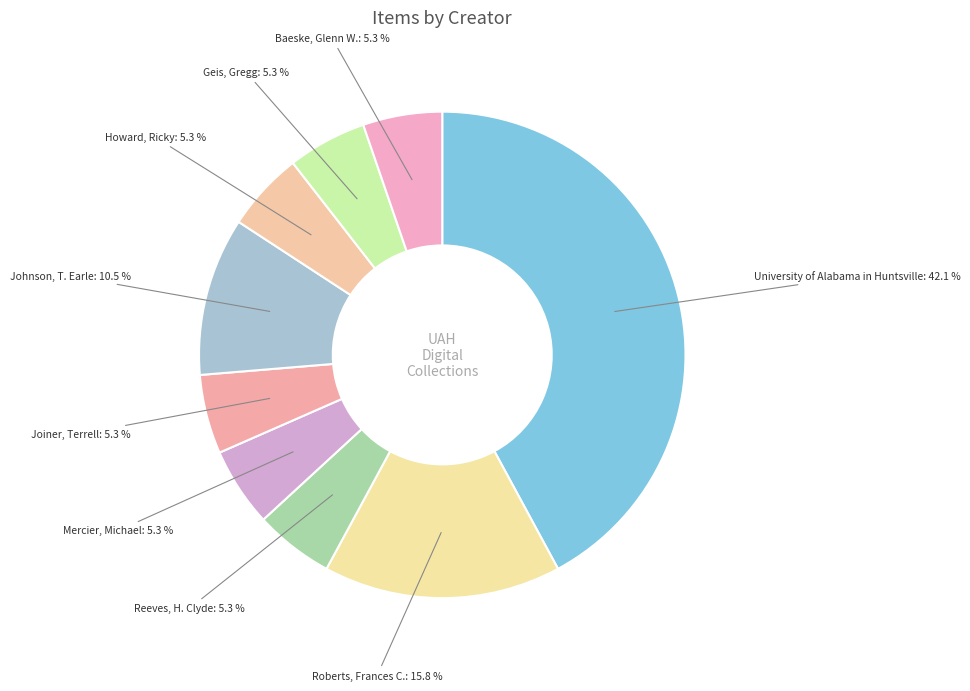

Between Geis, Gregg and University of Alabama in Huntsville, which is larger?

University of Alabama in Huntsville